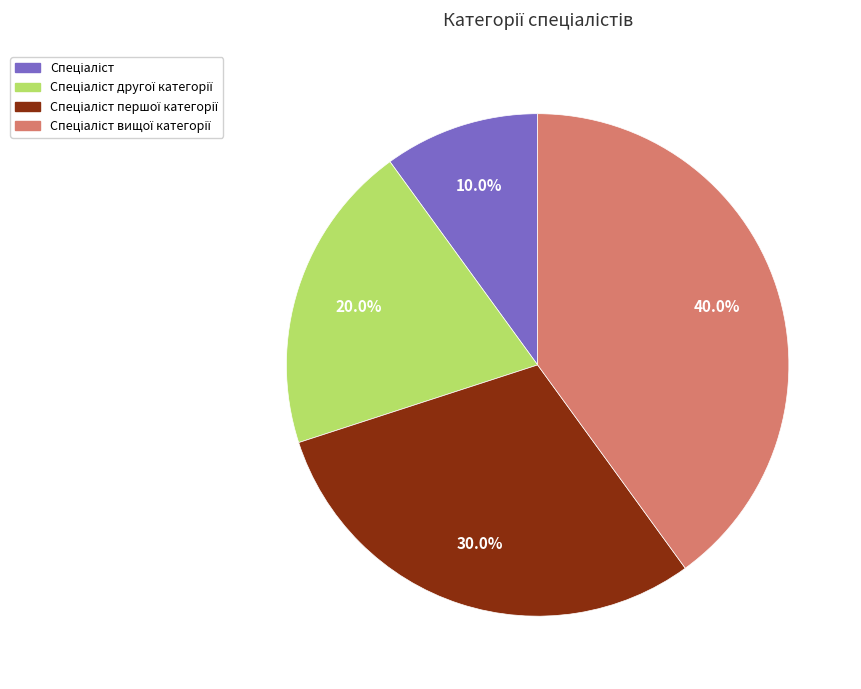

Is there a majority slice in this chart?

No